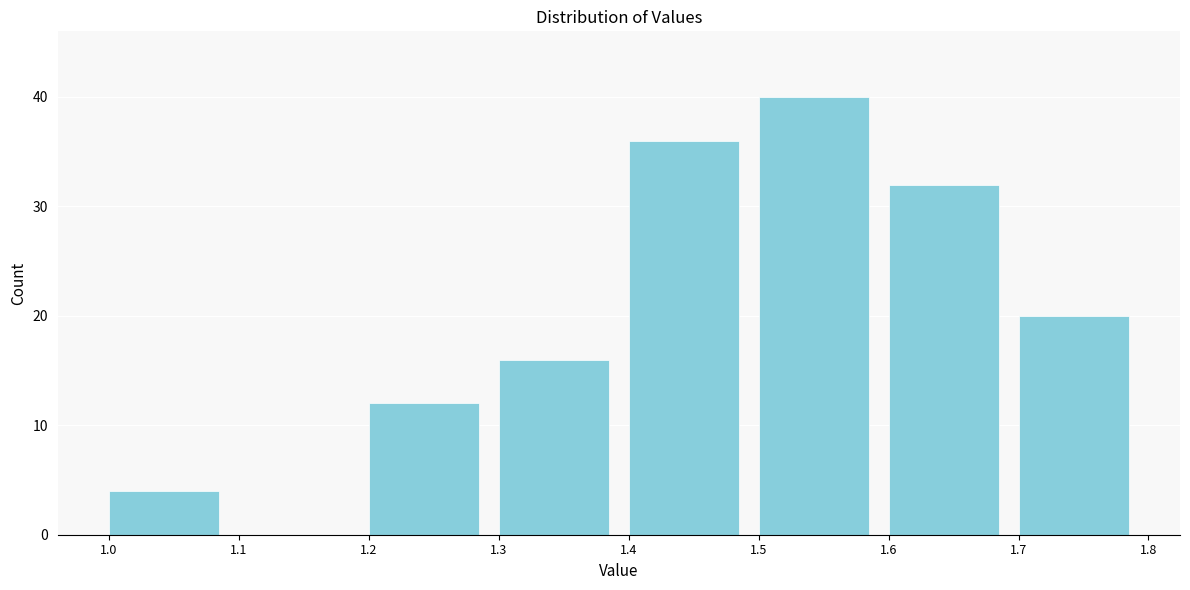

What is the height of the bar covering 1.6 to 1.7 on the x-axis? The values are not printed on the chart, so give them approximately, as read against the axis.

32